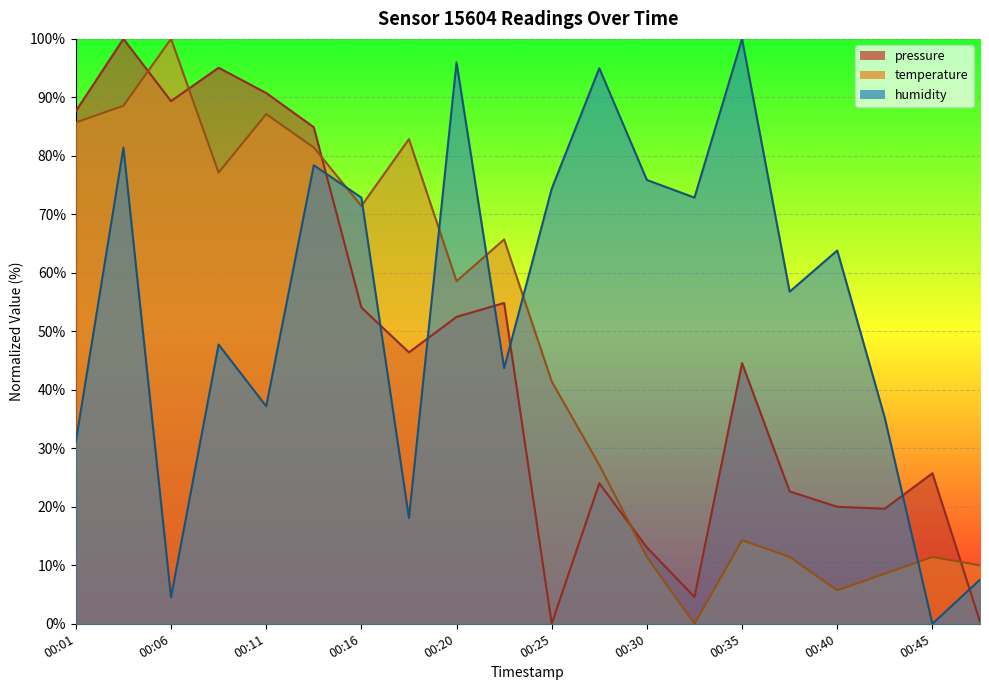

List the series in order of their peak value, lowest first.

pressure, temperature, humidity